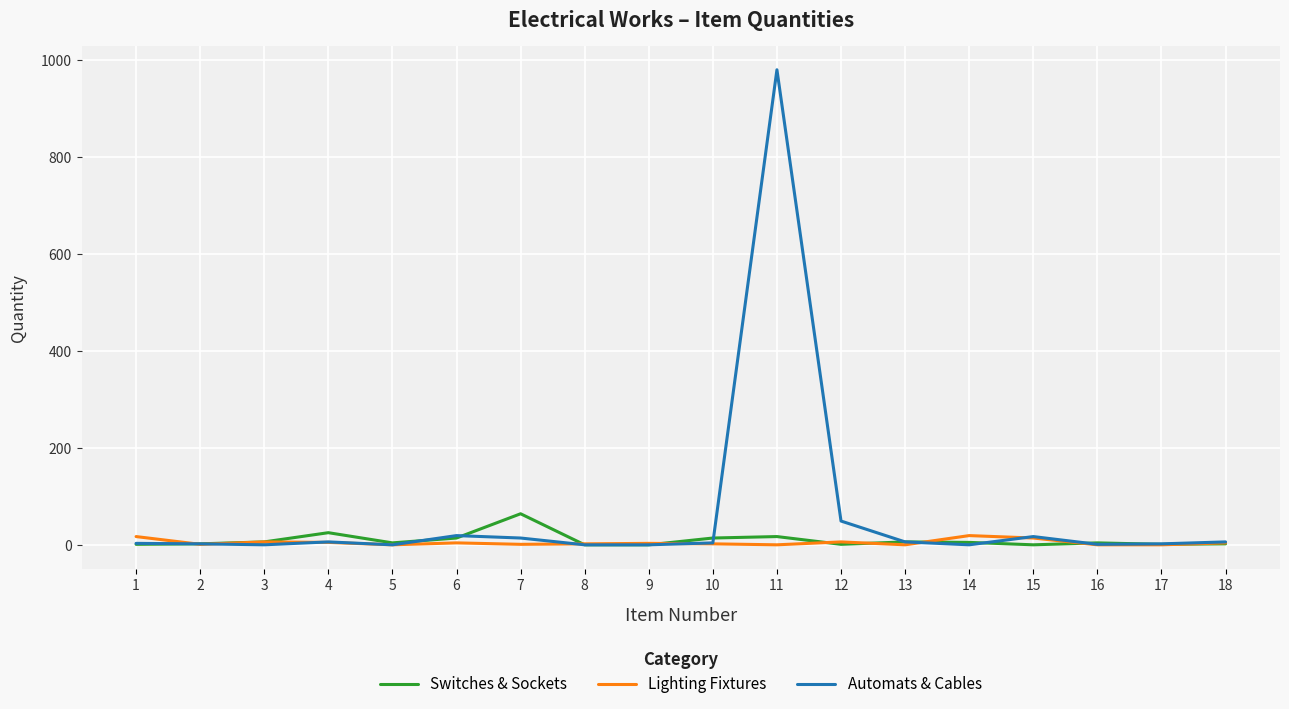

The Switches & Sockets series shows 2 at 12. True or false?

True